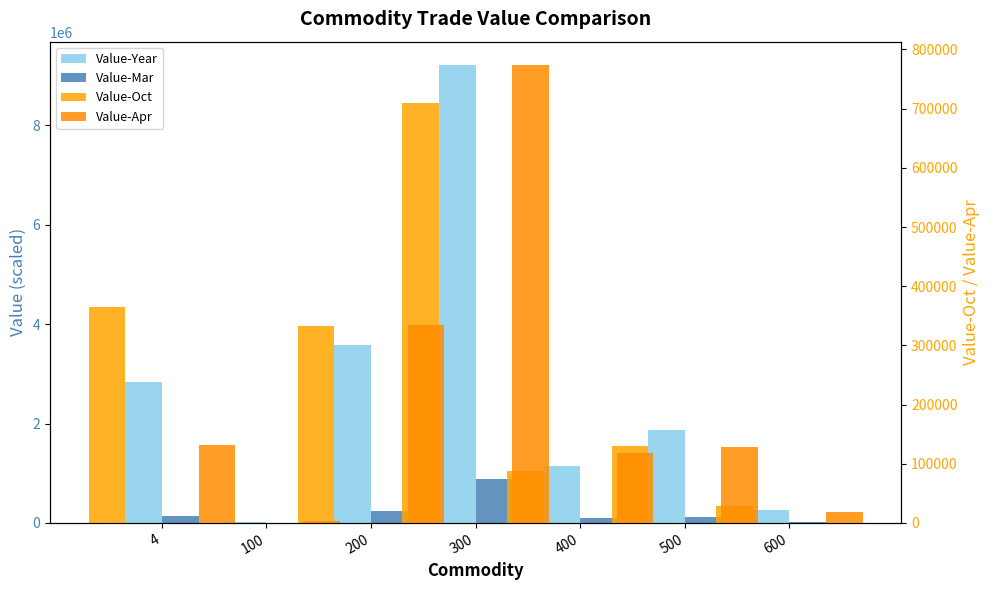

Rank the series at 600 from highest to lowest value.

Value-Year, Value-Oct, Value-Apr, Value-Mar